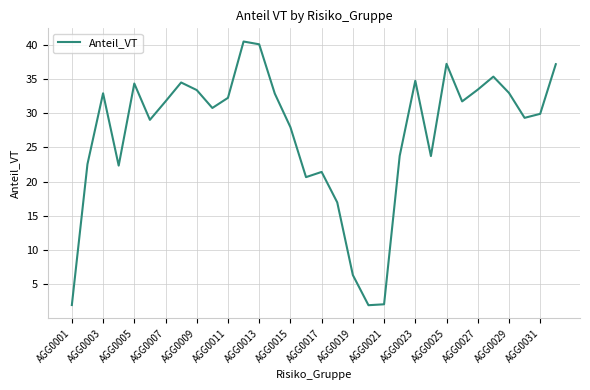

Does the chart display data point markers on the line(s)?

No